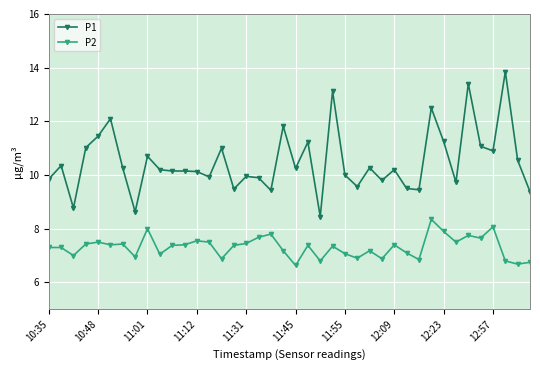

What is the value of the P2 point at the 8th from the left?

7.0